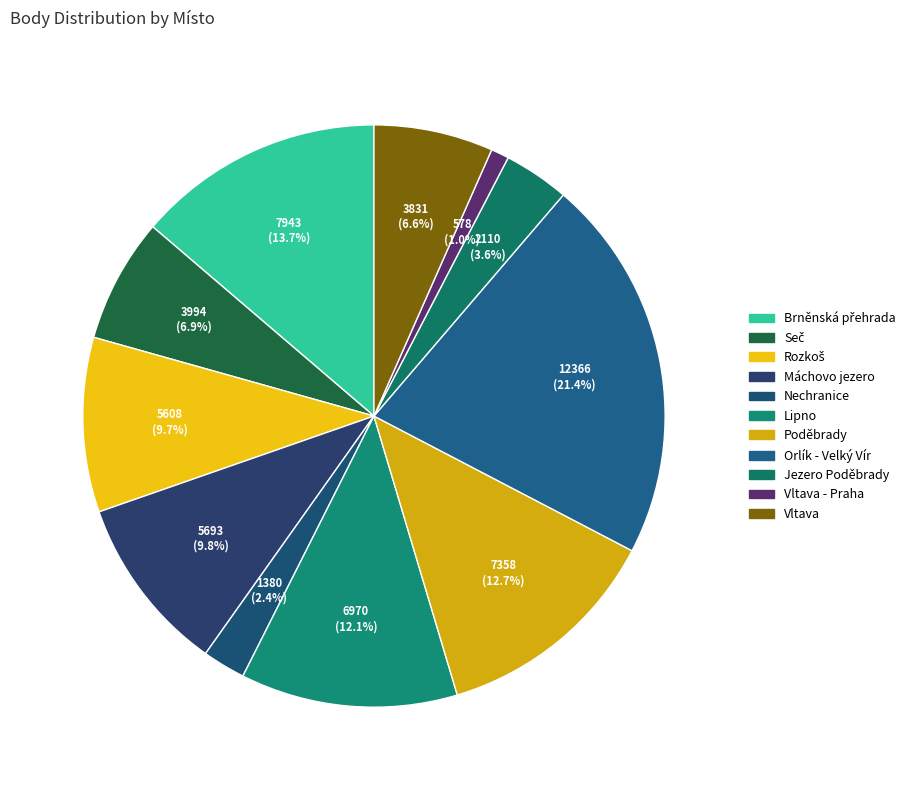

Rank the categories by value from highest to lowest.

Orlík - Velký Vír, Brněnská přehrada, Poděbrady, Lipno, Máchovo jezero, Rozkoš, Seč, Vltava, Jezero Poděbrady, Nechranice, Vltava - Praha